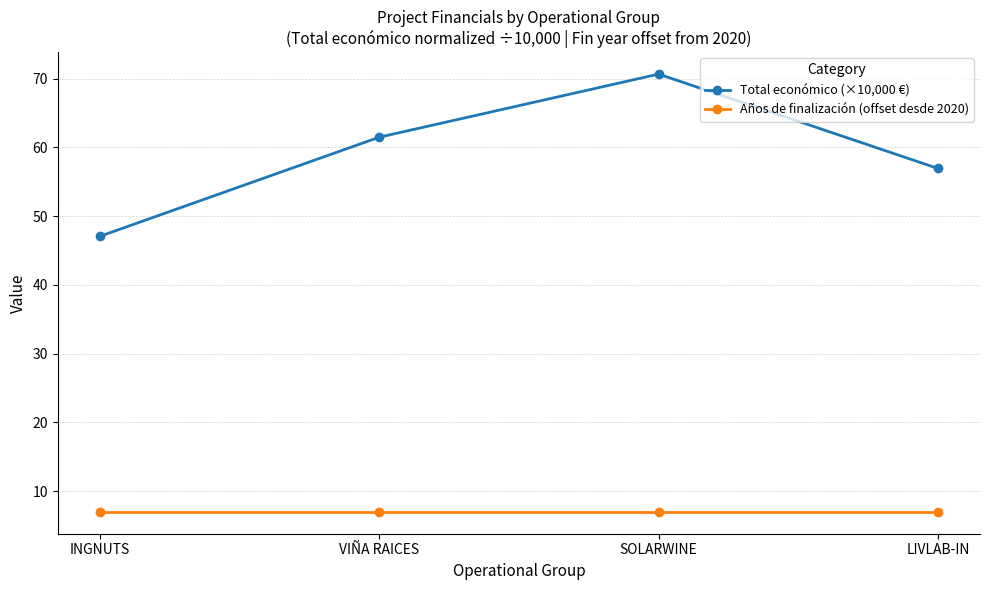

What is the total value across all series at INGNUTS?

54.1